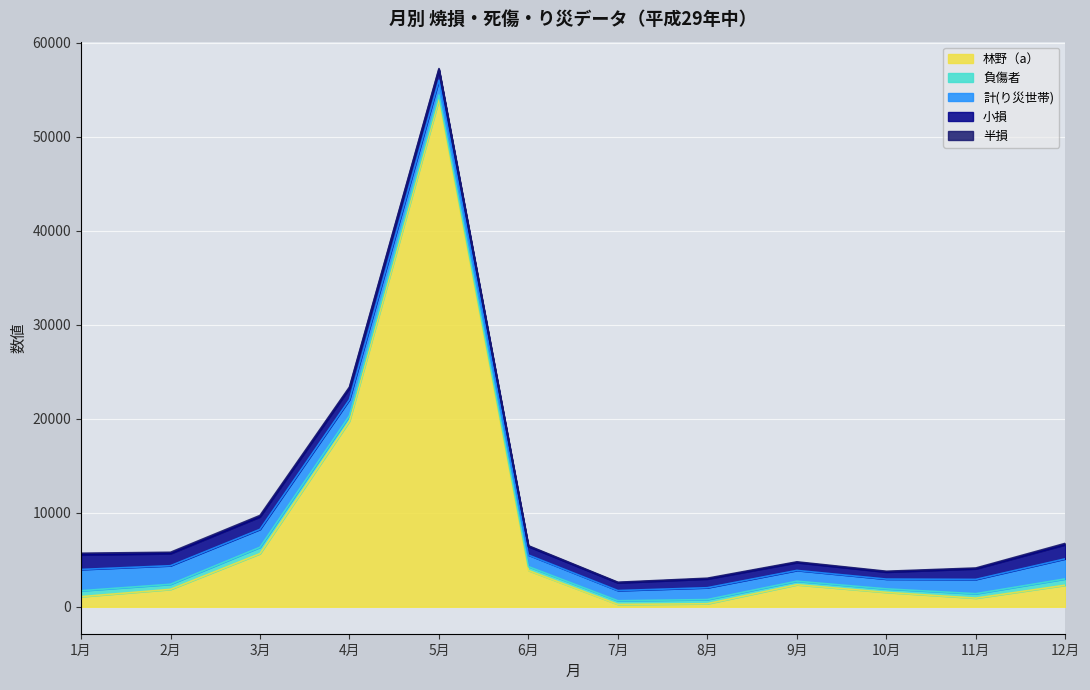

Reading left to right, what are all the values shown in this chart?

林野（a）: 1月=1080	2月=1852	3月=5651	4月=19750	5月=53937	6月=3859	7月=254	8月=325	9月=2345	10月=1537	11月=922	12月=2296
負傷者: 1月=628	2月=544	3月=681	4月=570	5月=488	6月=416	7月=391	8月=444	9月=377	10月=370	11月=470	12月=673
計(り災世帯): 1月=2264	2月=1974	3月=1909	4月=1716	5月=1571	6月=1230	7月=1082	8月=1260	9月=1148	10月=1040	11月=1522	12月=2137
小損: 1月=1552	2月=1284	3月=1326	4月=1211	5月=1124	6月=910	7月=829	8月=933	9月=836	10月=751	11月=1130	12月=1499
半損: 1月=173	2月=145	3月=149	4月=122	5月=115	6月=80	7月=56	8月=80	9月=76	10月=83	11月=83	12月=143